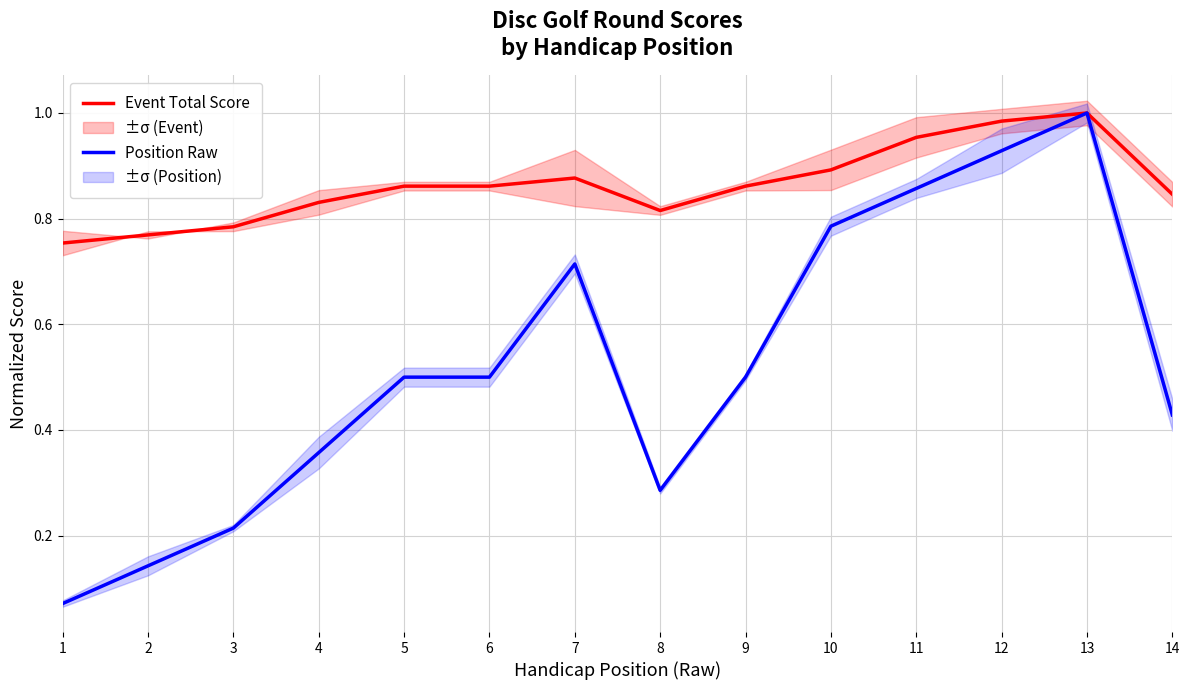

List the labels in order of Event Total Score value, largest first.

13, 12, 11, 10, 7, 5, 6, 9, 14, 4, 8, 3, 2, 1